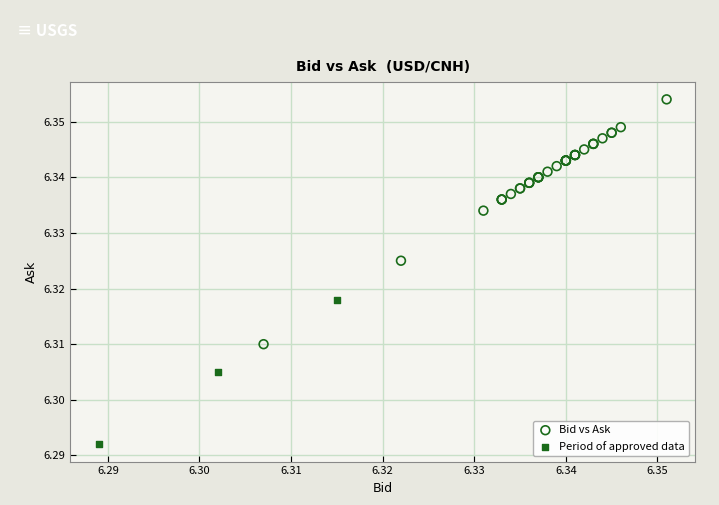

Which series has the largest Y range (max minus min)?

Bid vs Ask